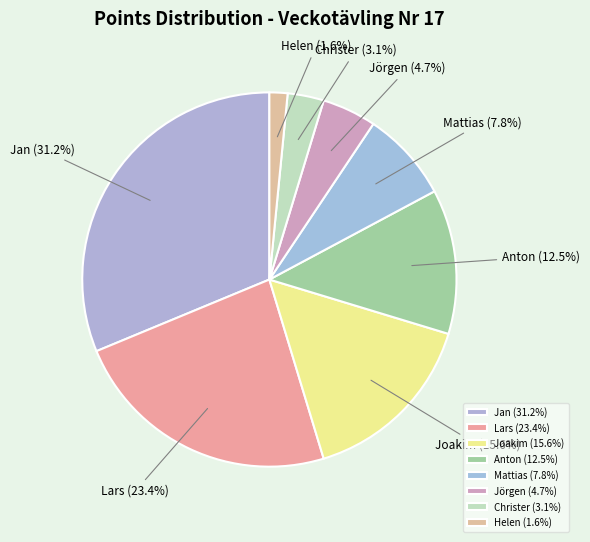

To the nearest percent, what is the difference between the largest and smallest slice percentages?

30%